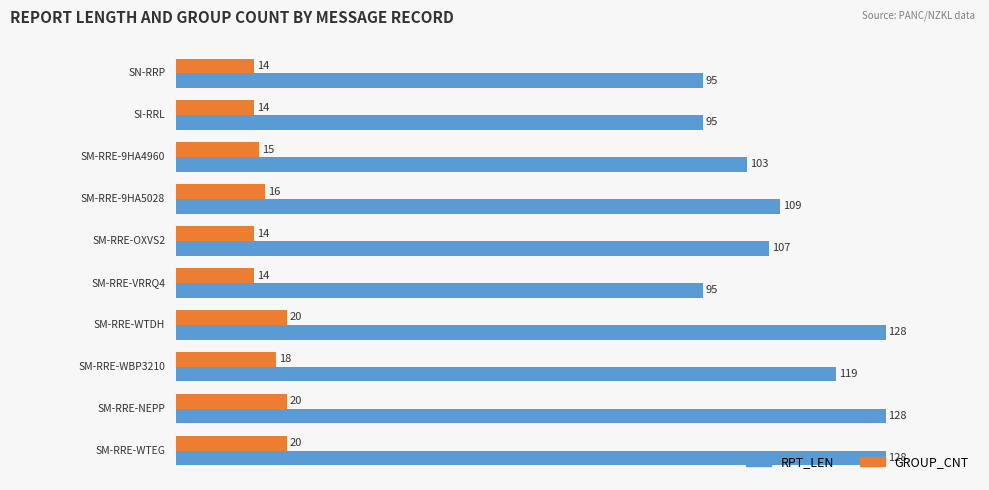

How many values in the RPT_LEN series are below 109?

5